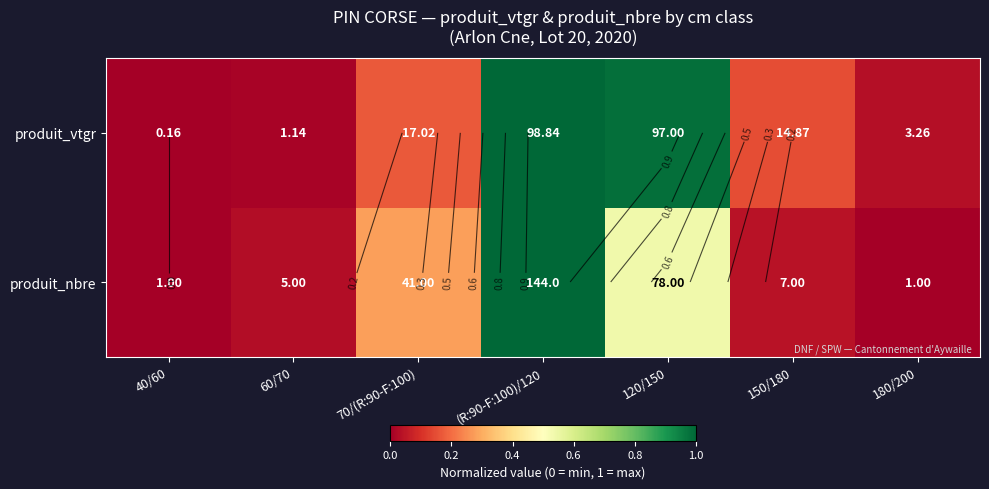

How many data points does each series have?

7